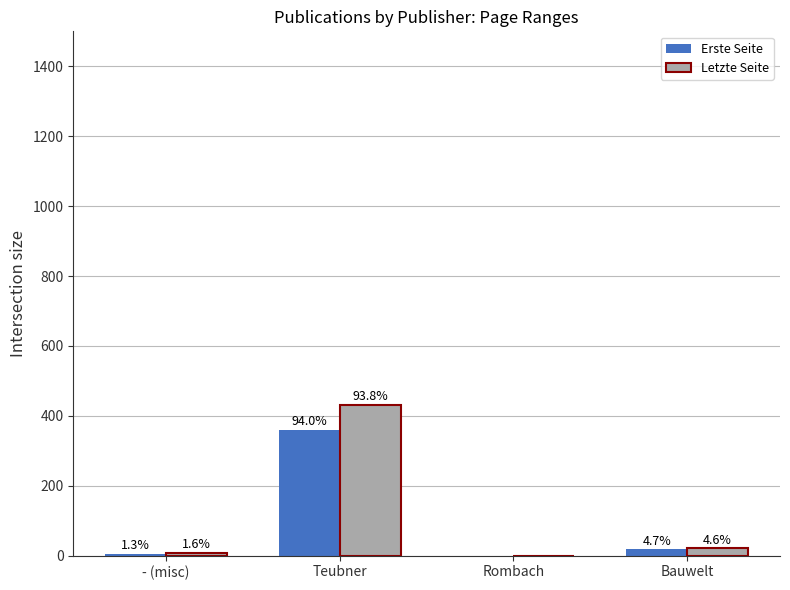

Reading right to left, transcribe all the data shown in this chart.

Erste Seite: 18.0	0.0	359.9	5.0
Letzte Seite: 21.0	0.0	430.8	7.5